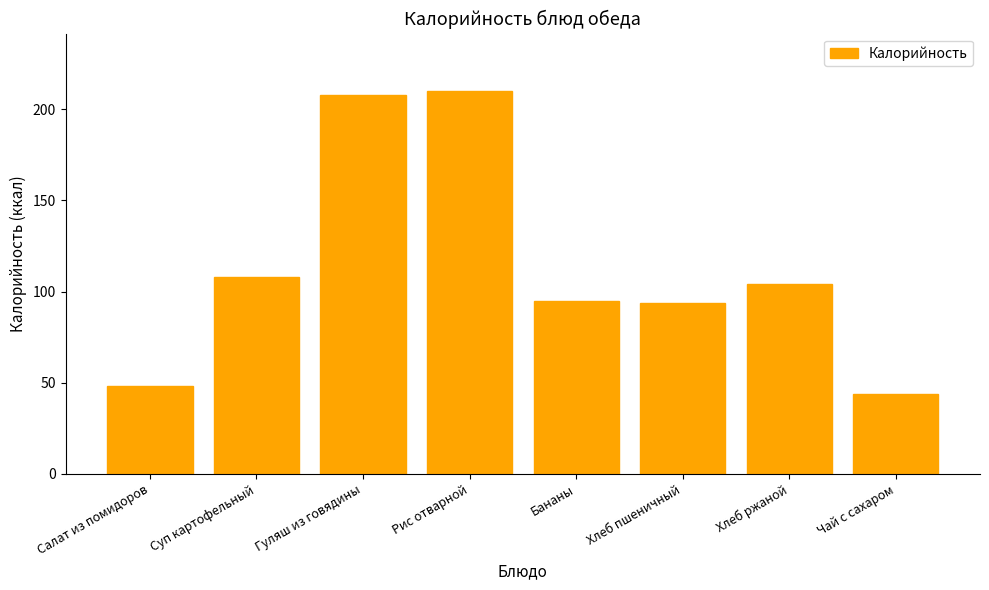

Reading right to left, extract all data points from this chart.

Чай с сахаром=44	Хлеб ржаной=104	Хлеб пшеничный=94	Бананы=95	Рис отварной=210	Гуляш из говядины=208	Суп картофельный=108	Салат из помидоров=48